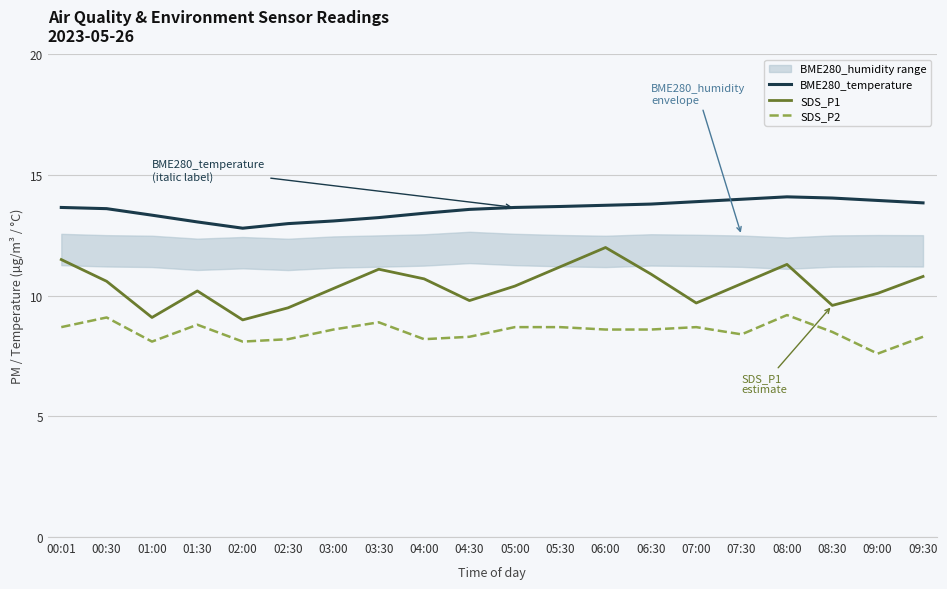

Between 00:01 and 05:30, which is larger?

05:30